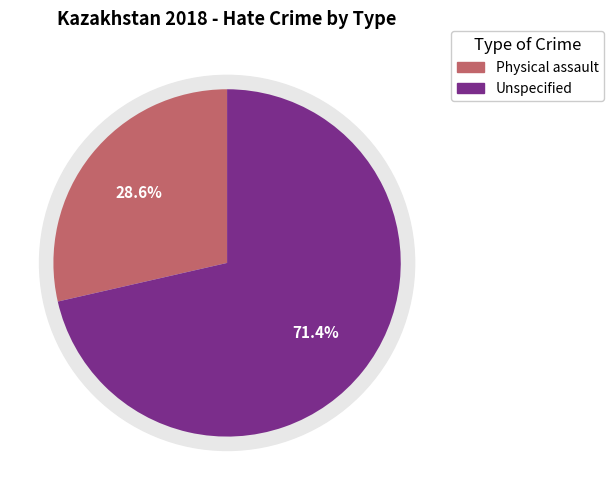

Count the number of slices in the pie.

2